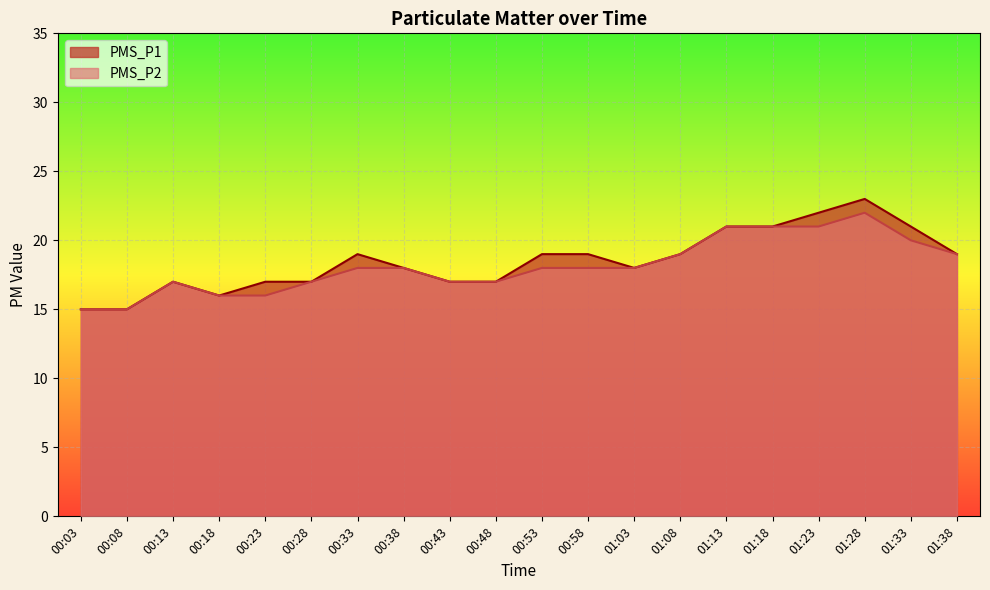

Rank the series by their maximum value, from highest to lowest.

PMS_P1, PMS_P2